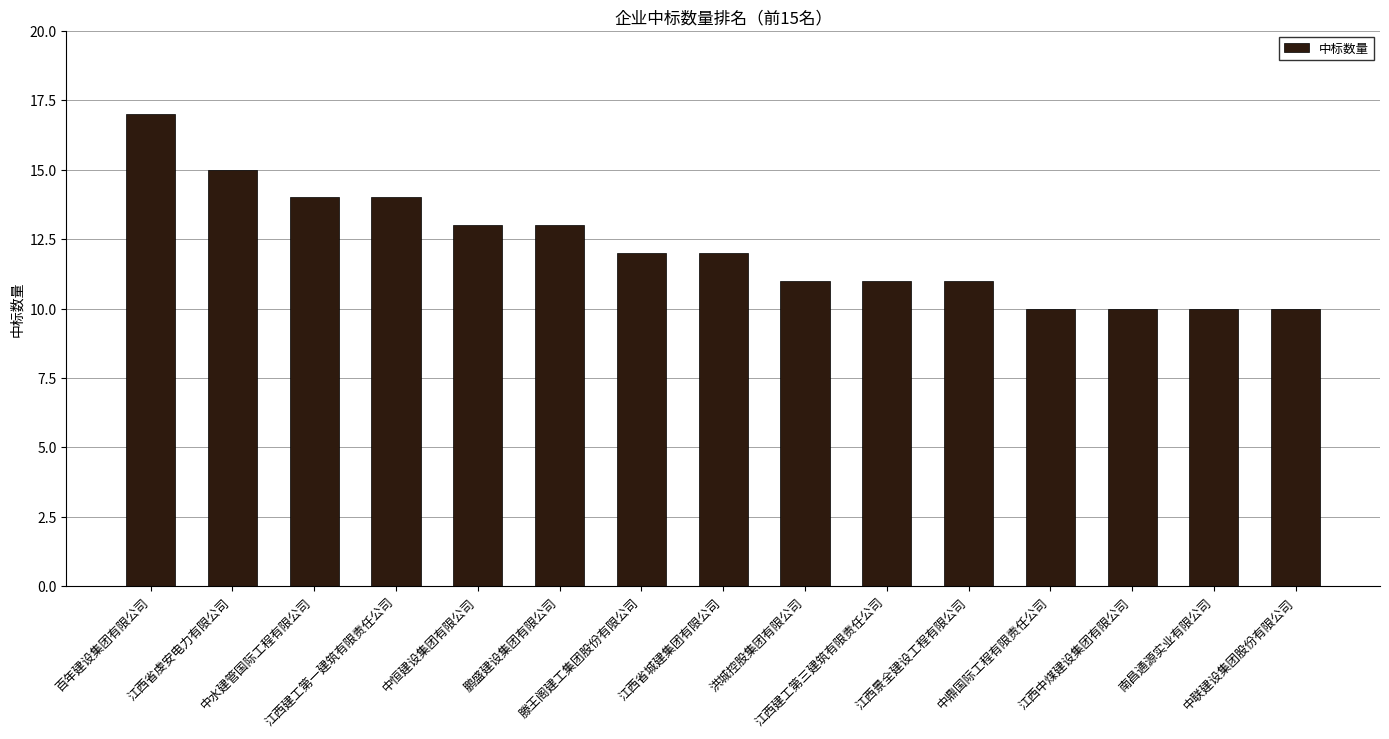

What is the value of the 7th bar from the left?

12